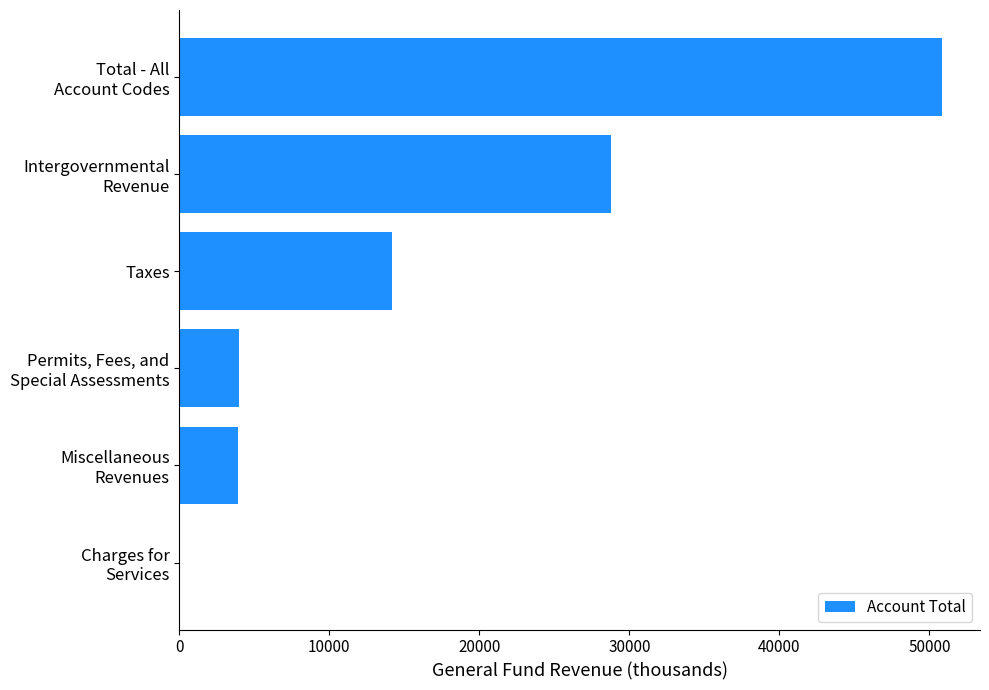

How many categories are shown in the chart?

6